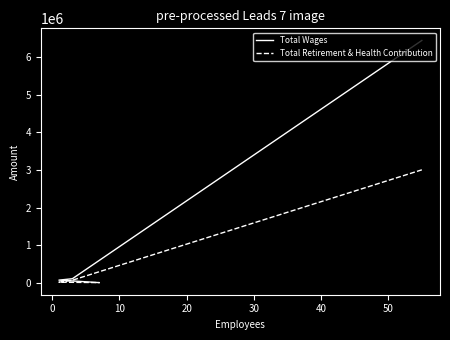

True or false: Total Wages and Total Retirement & Health Contribution intersect in this chart.

False